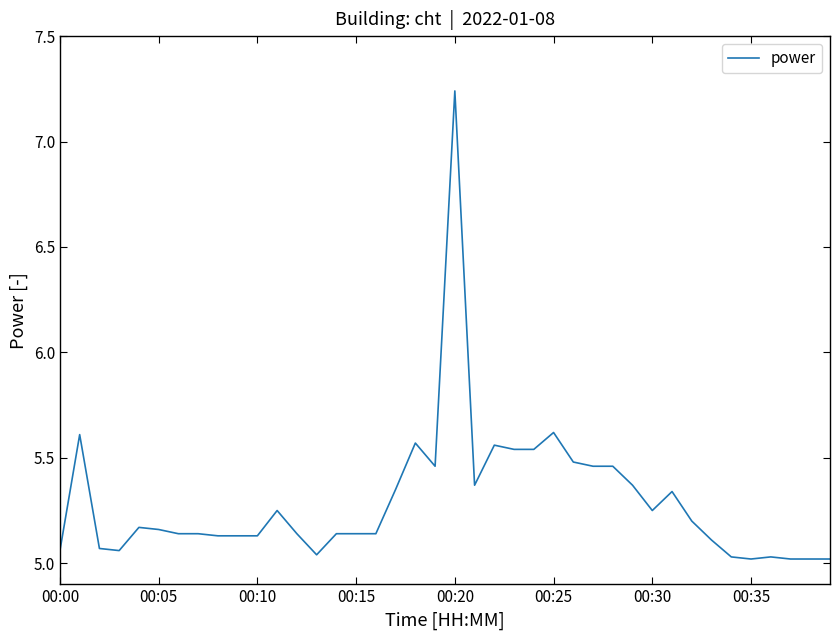

What is the difference between the maximum and minimum values?

2.2